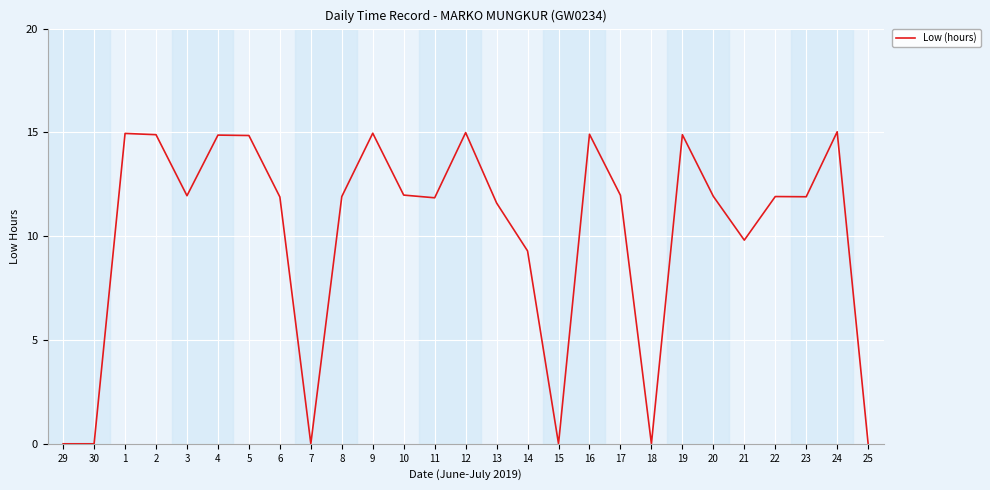

Approximately how many times larger is the value at 13 compared to 11?

1.0